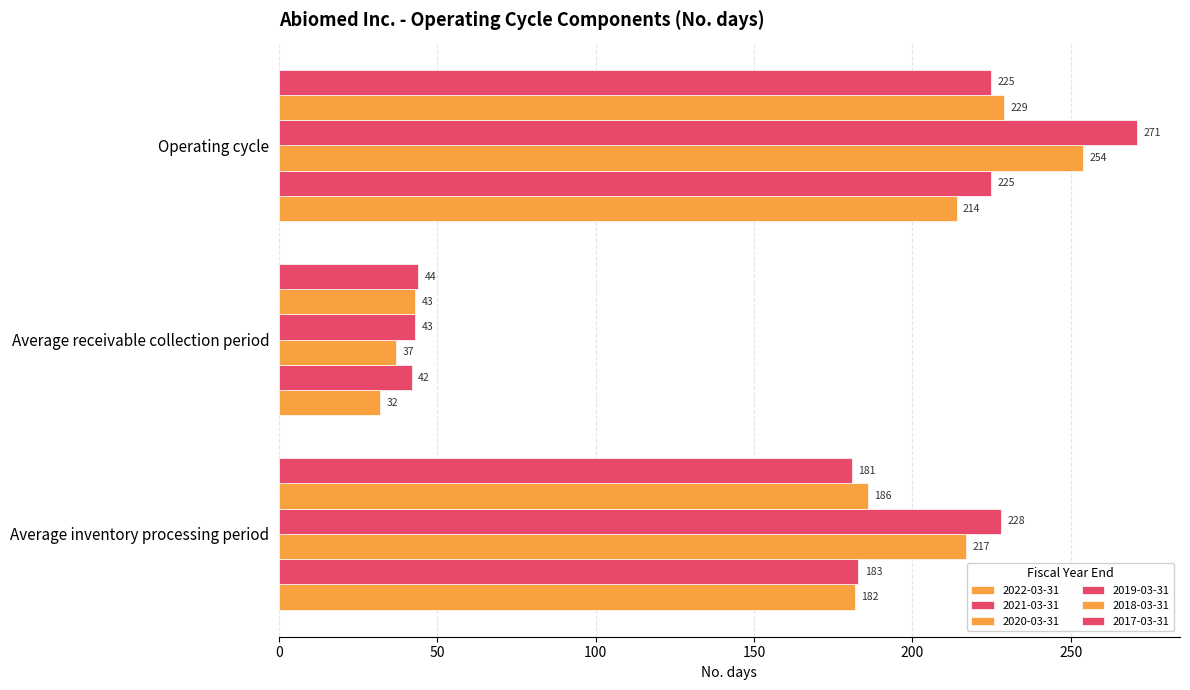

What is the minimum value for 2022-03-31?

32